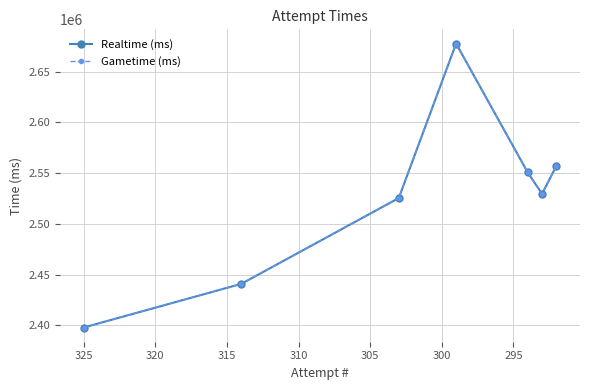

The Gametime (ms) series shows 3872715 at 305. True or false?

False